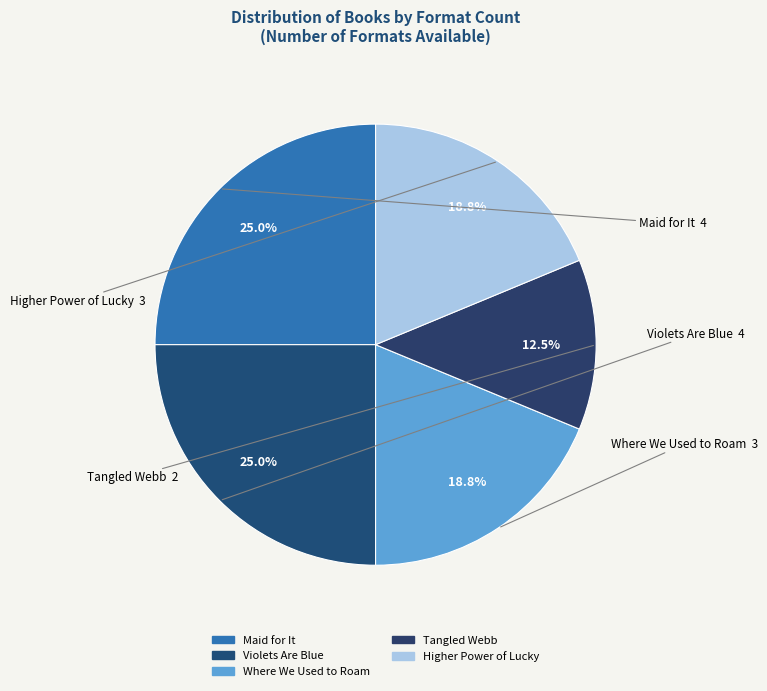

Is there a majority slice in this chart?

No